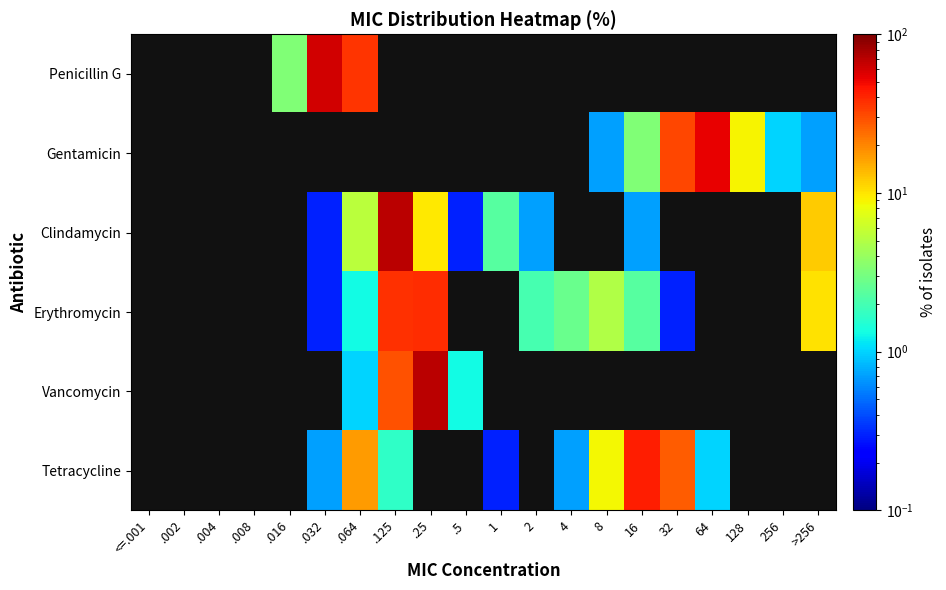

The value of Gentamicin at 128 is 9.0. True or false?

True